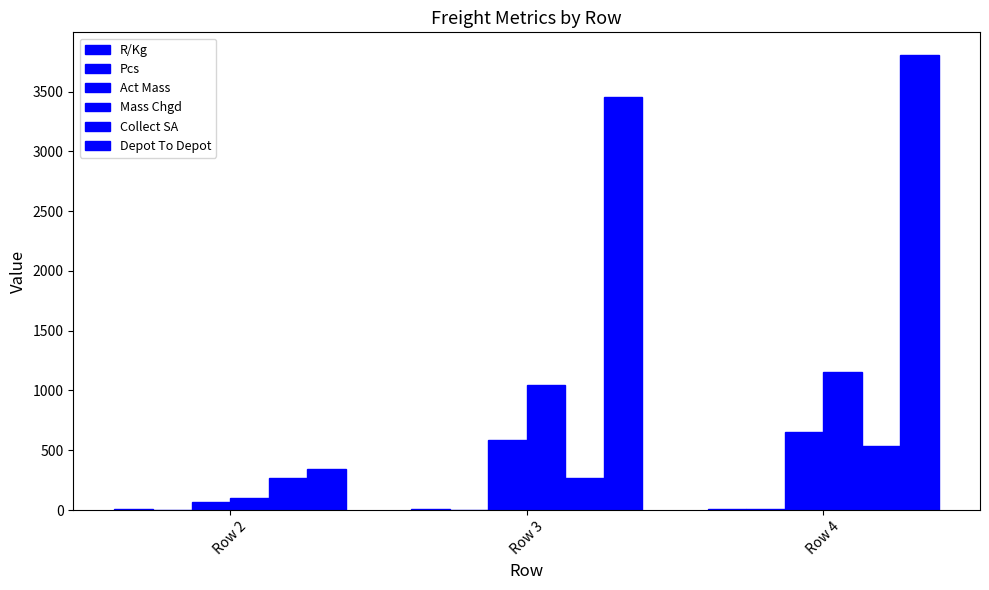

Which series changed the most between Row 3 and Row 4?

Depot To Depot